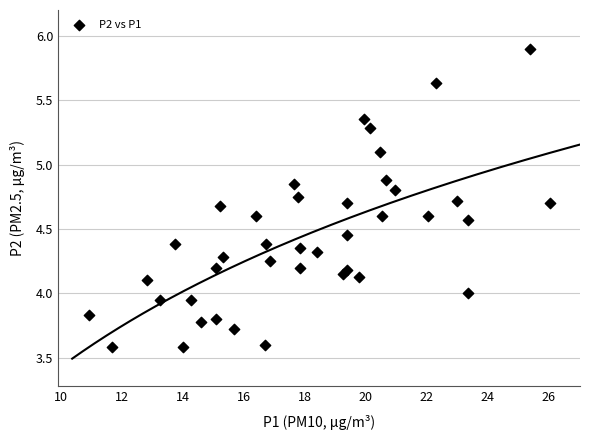

What is the range of X values (max minus min)?

15.2